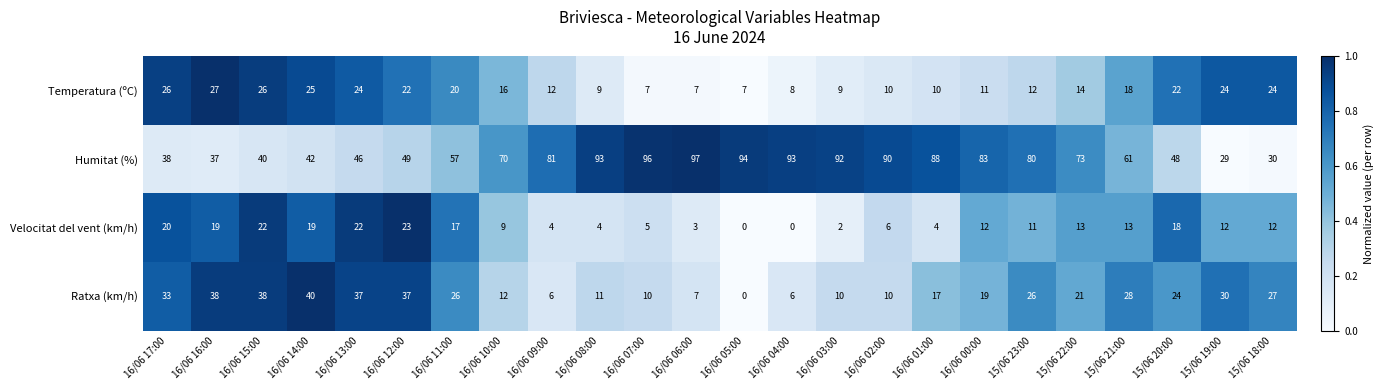

At which category is the sum across all series the highest?

16/06 12:00